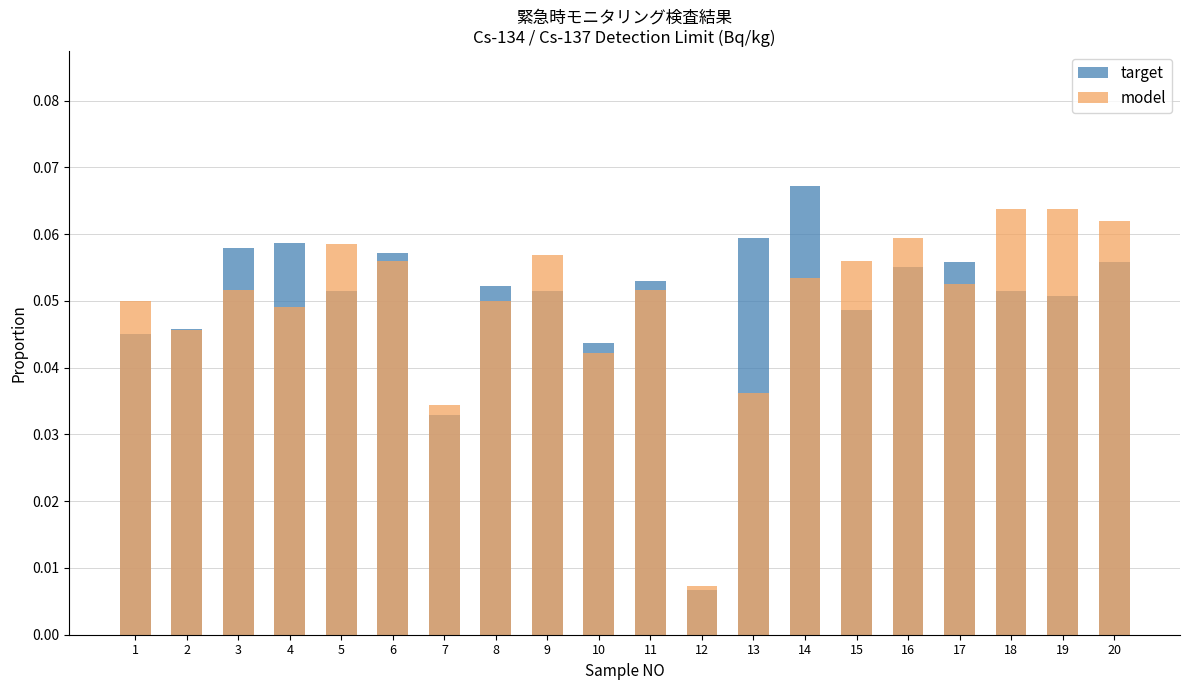

Where is model nearest to the value 0?

12